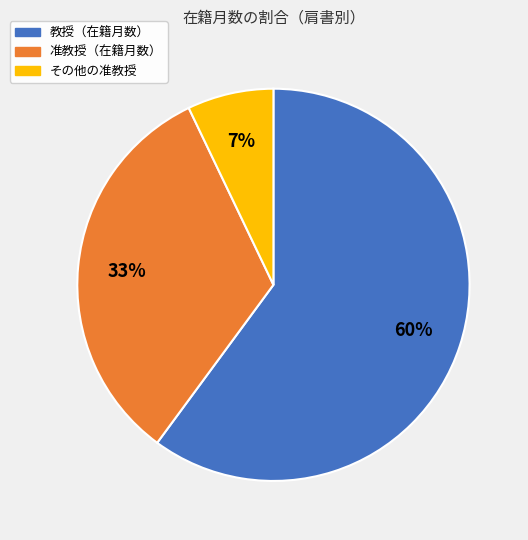

How many segments does this pie chart have?

3